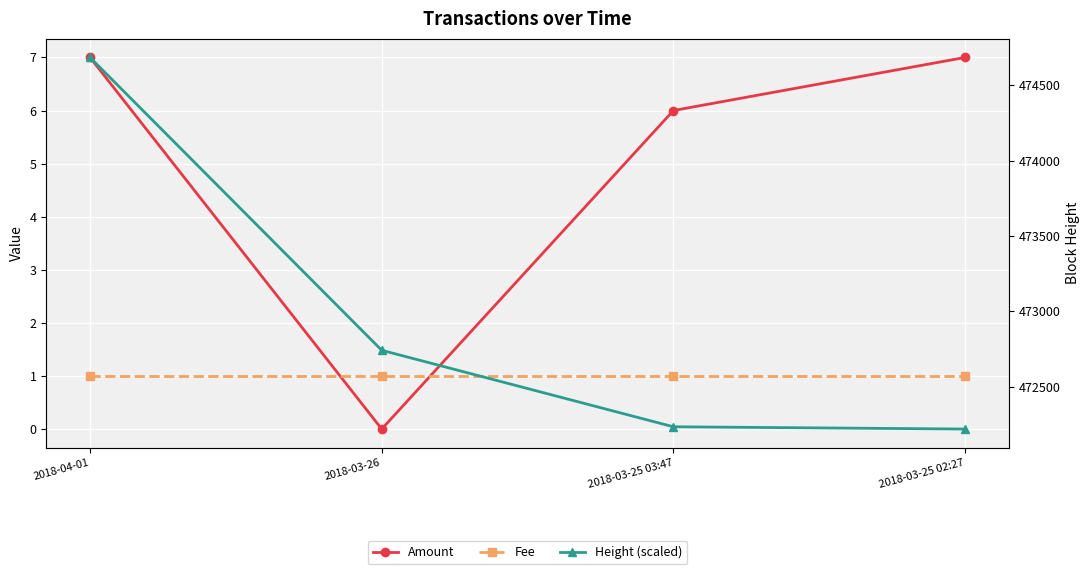

At which category is the sum across all series the highest?

2018-04-01